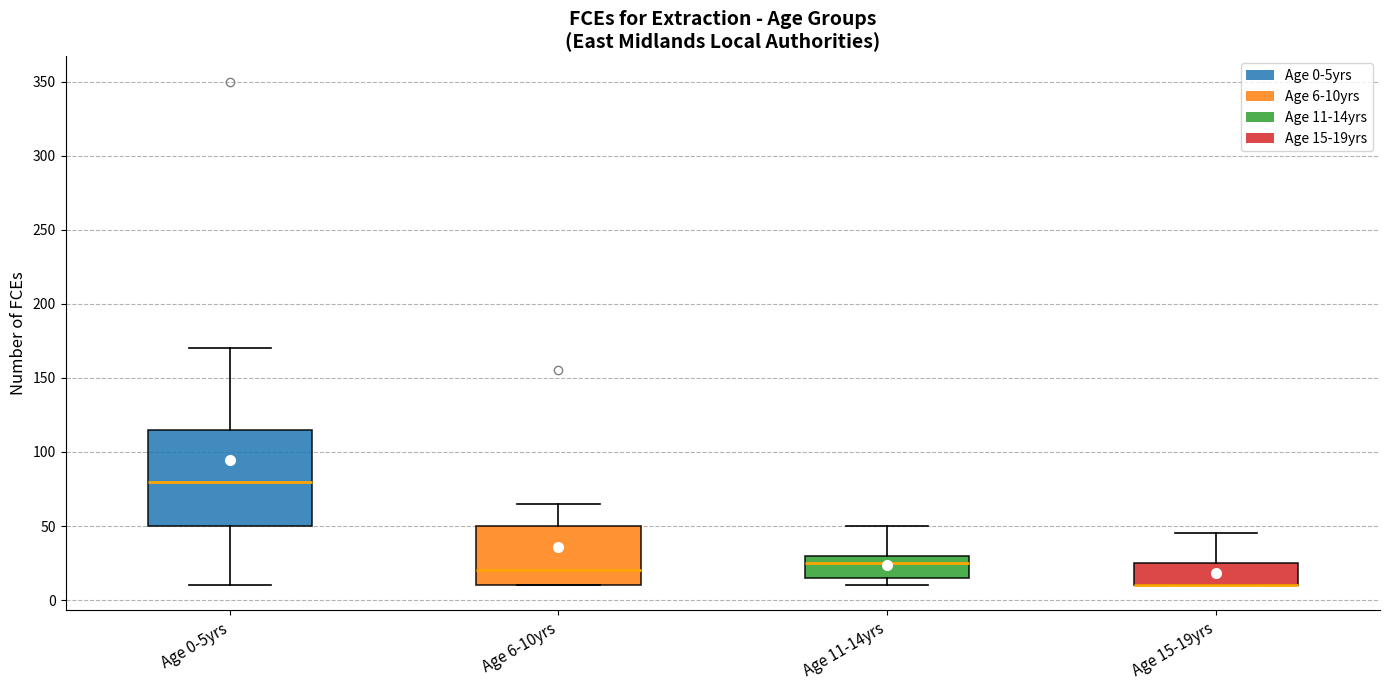

Where is the upper edge of the box for Age 15-19yrs on the y-axis? The values are not printed on the chart, so give them approximately, as read against the axis.

25